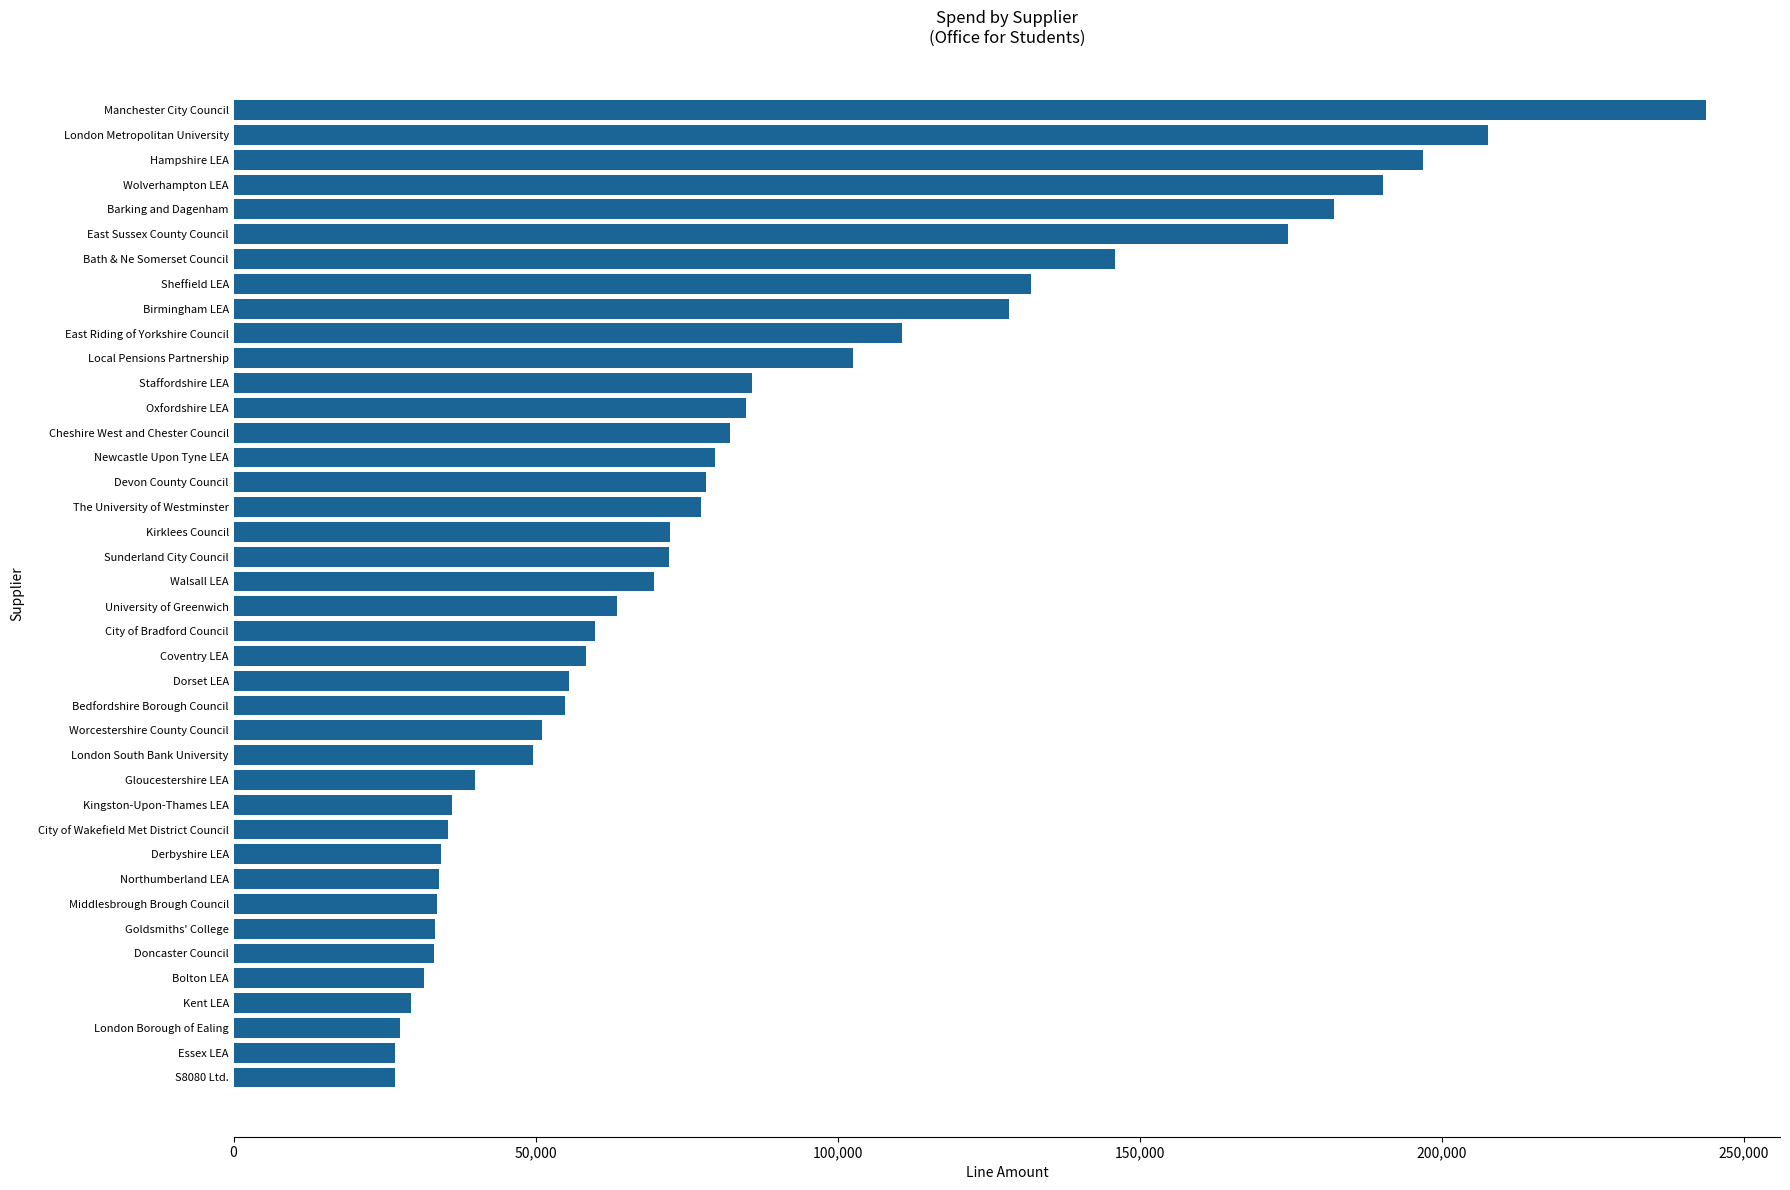

What is the average value?

83299